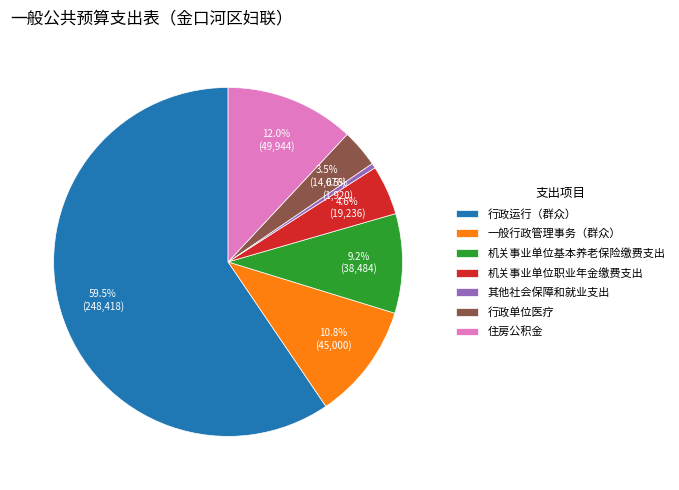

Which slice is the largest?

行政运行（群众）